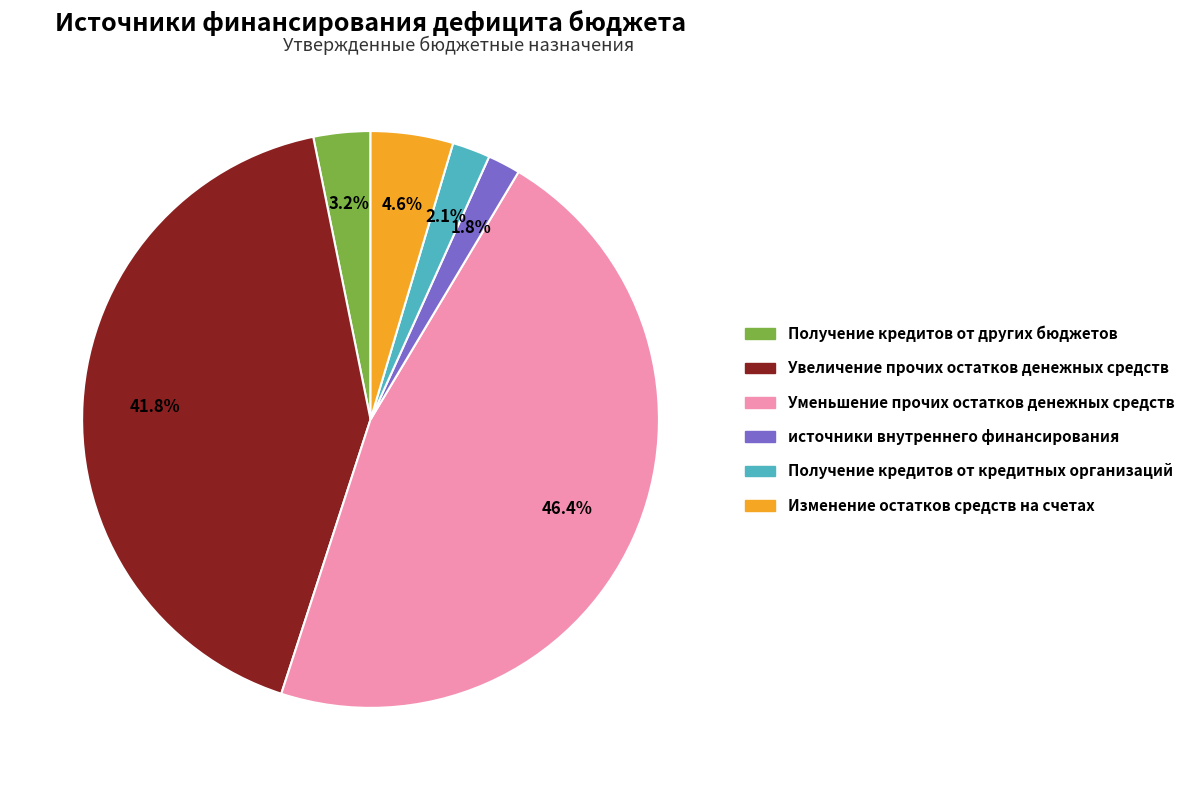

Combined, do источники внутреннего финансирования and Получение кредитов от других бюджетов account for over 50%?

No